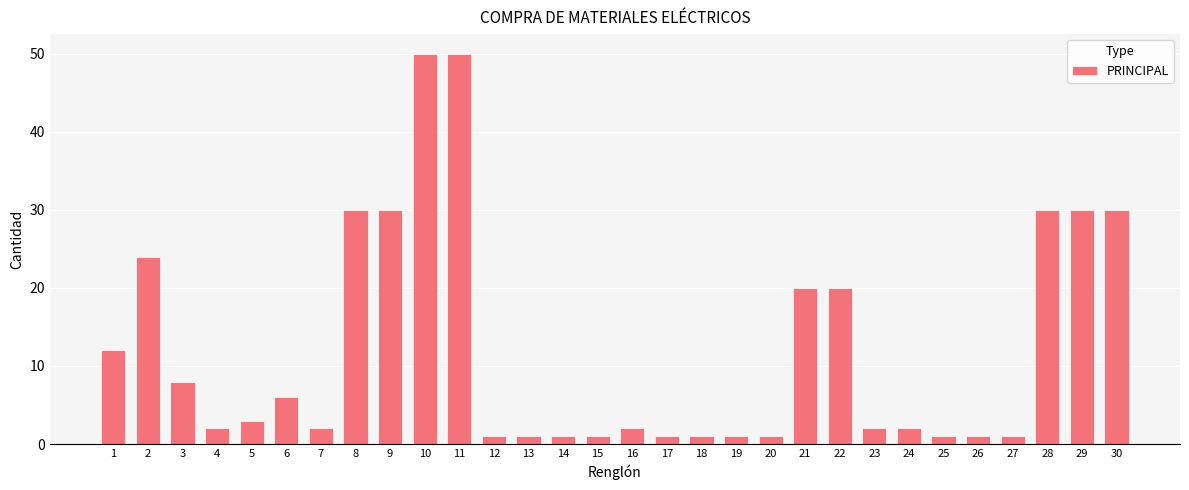

What is the difference between the second highest and second lowest values?

49